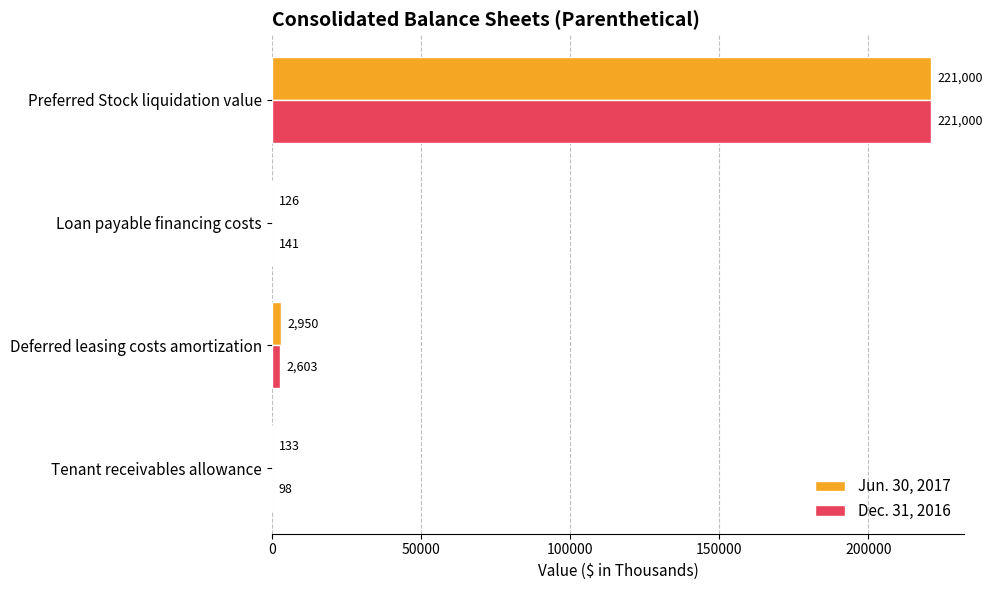

What is the maximum value shown in the chart?

221000